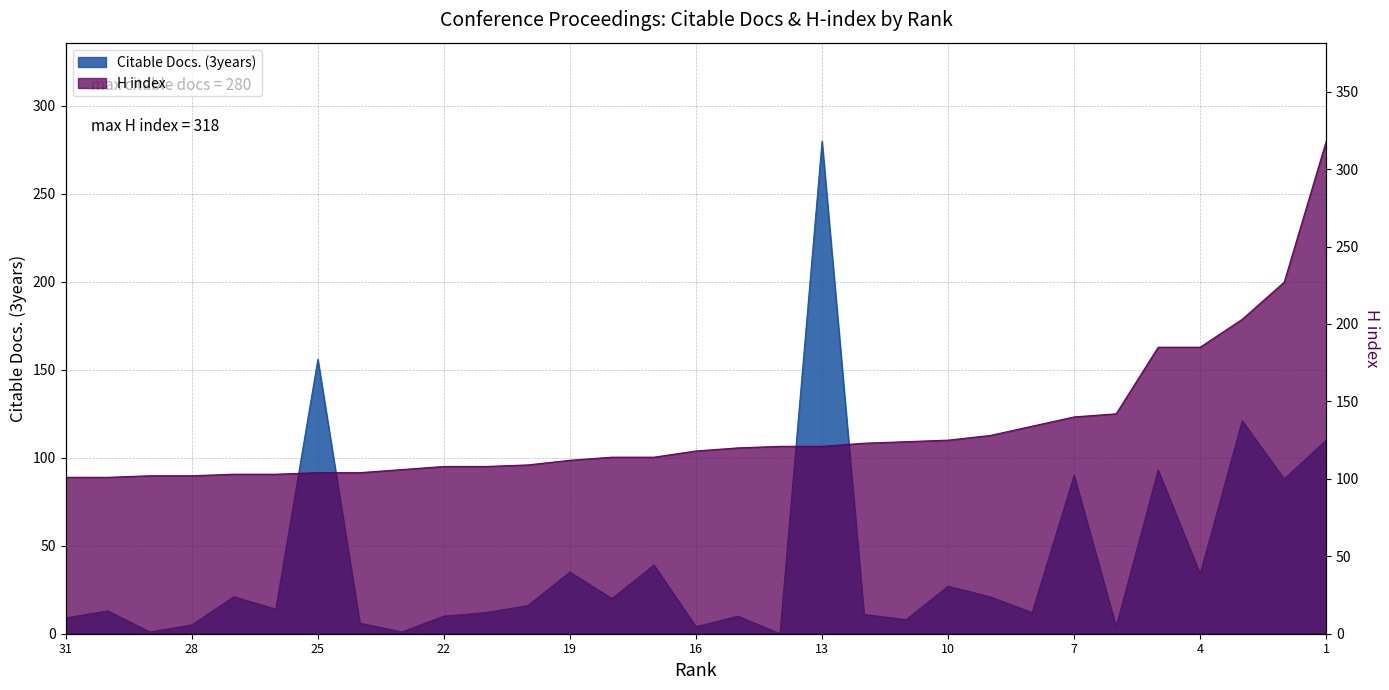

Rank the series at 12 from lowest to highest value.

Citable Docs. (3years), H index